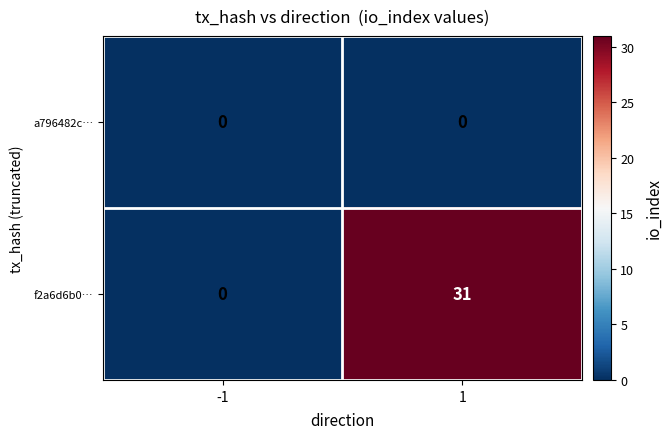

Is it true that a796482c… equals 0 at 1?

True